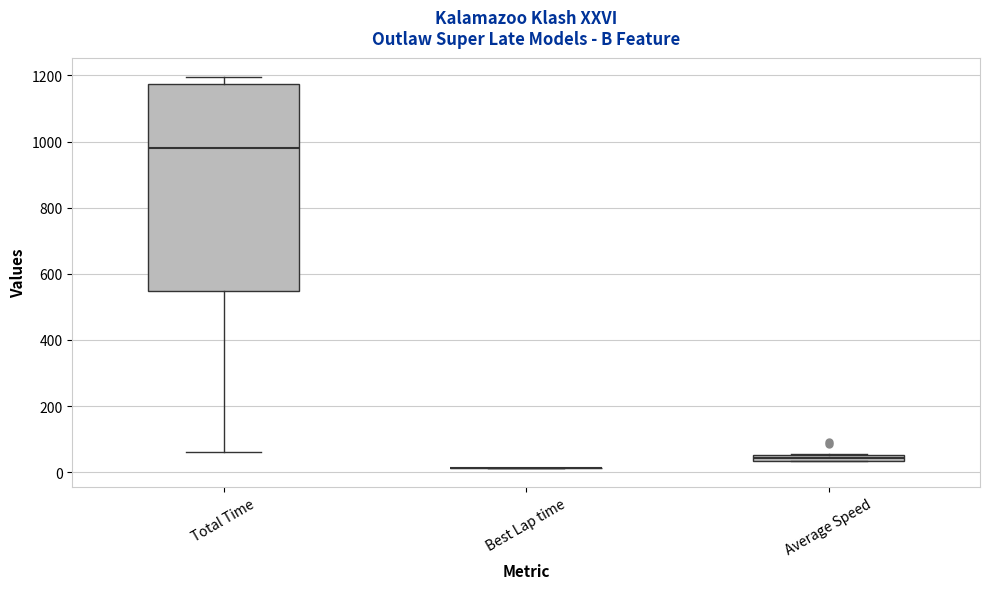

Which box is the tallest, from its lower edge to its upper edge?

Total Time